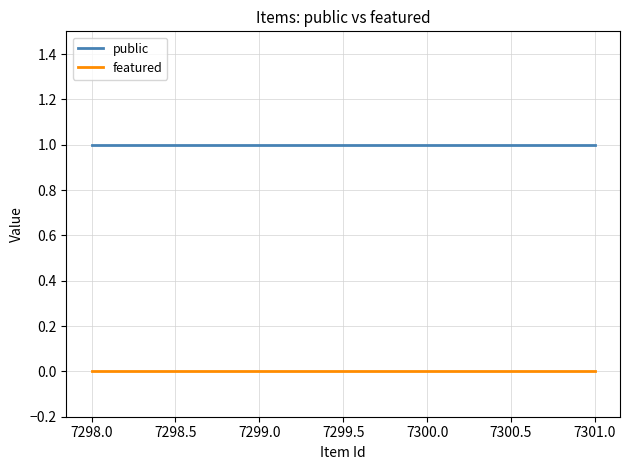

Which series has the largest total across all categories?

public